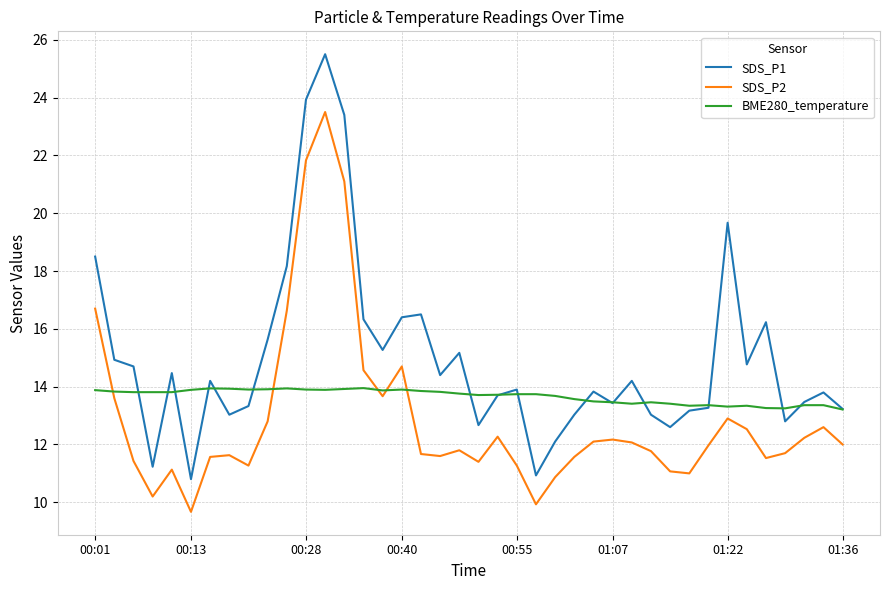

What is the sum of all SDS_P2 values?

516.0